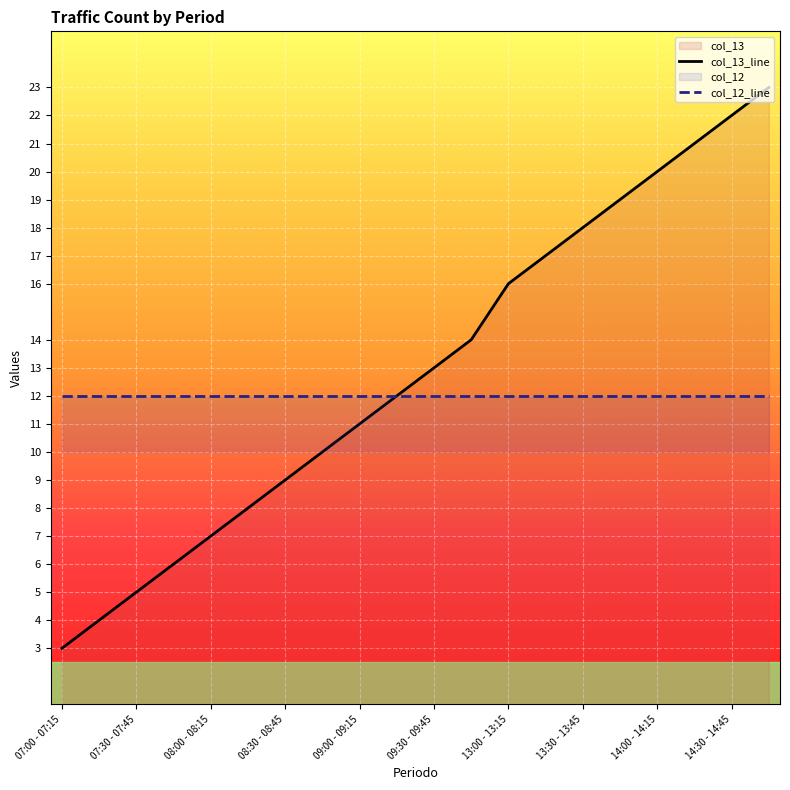

What is the maximum value shown in the chart?

23